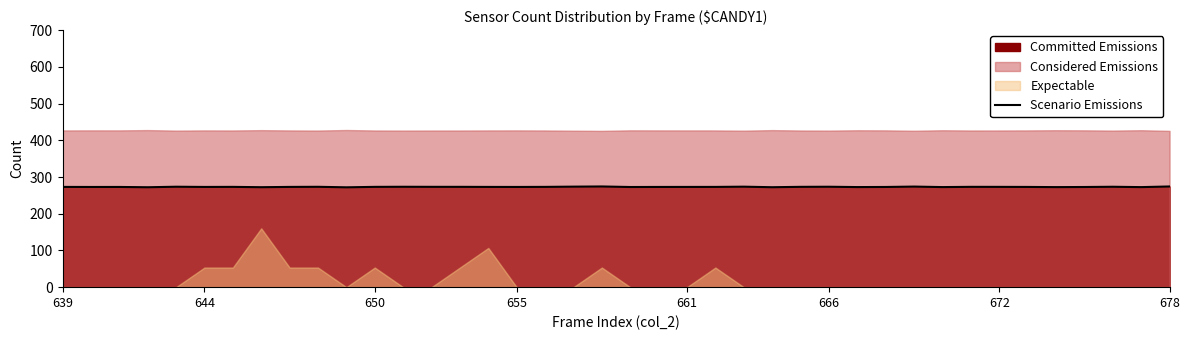

How many interior local peaks (higher than both neighbors) does the data have?

11